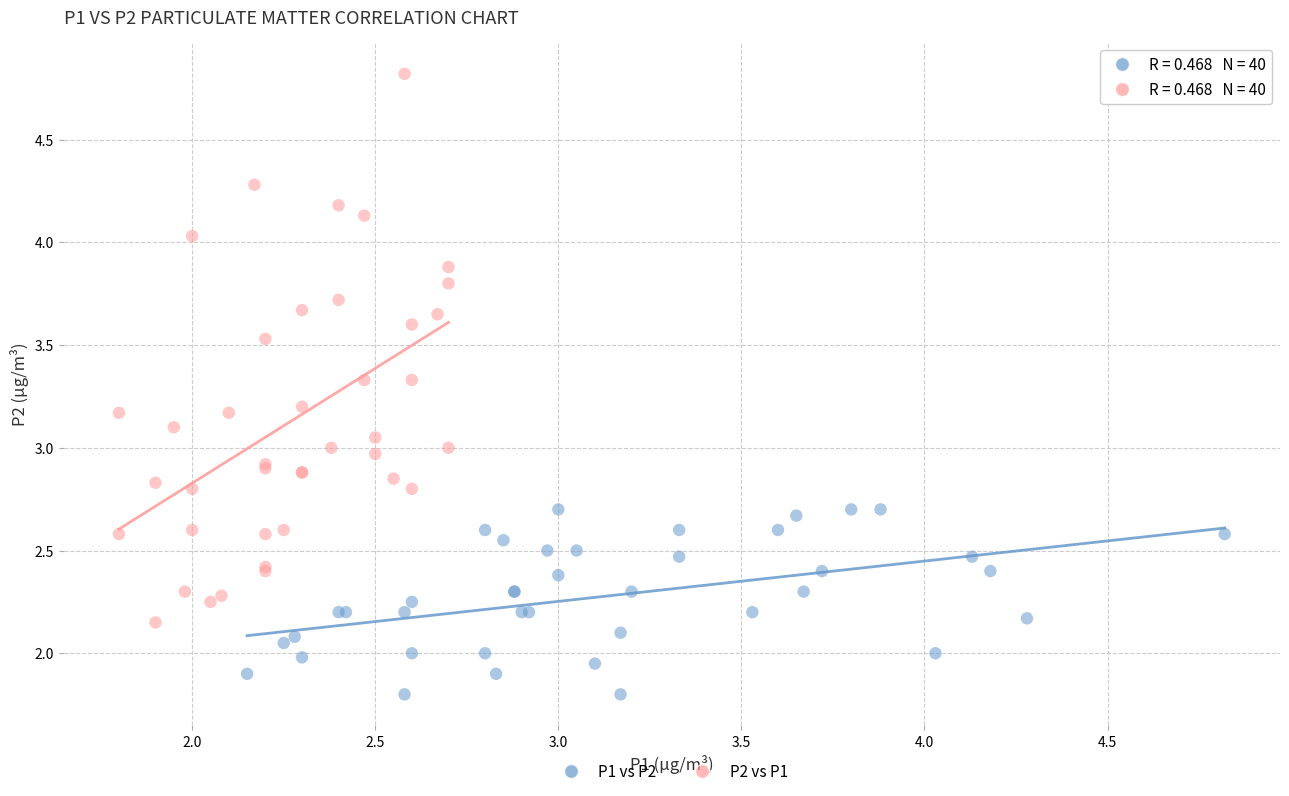

Which series contains the lowest Y value?

P1 vs P2